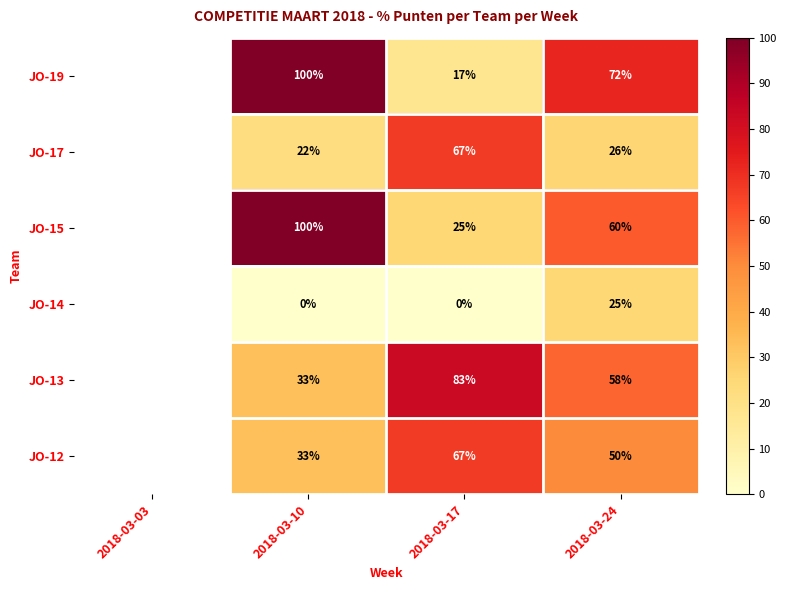

Which series changed the most between 2018-03-10 and 2018-03-24?

JO-15